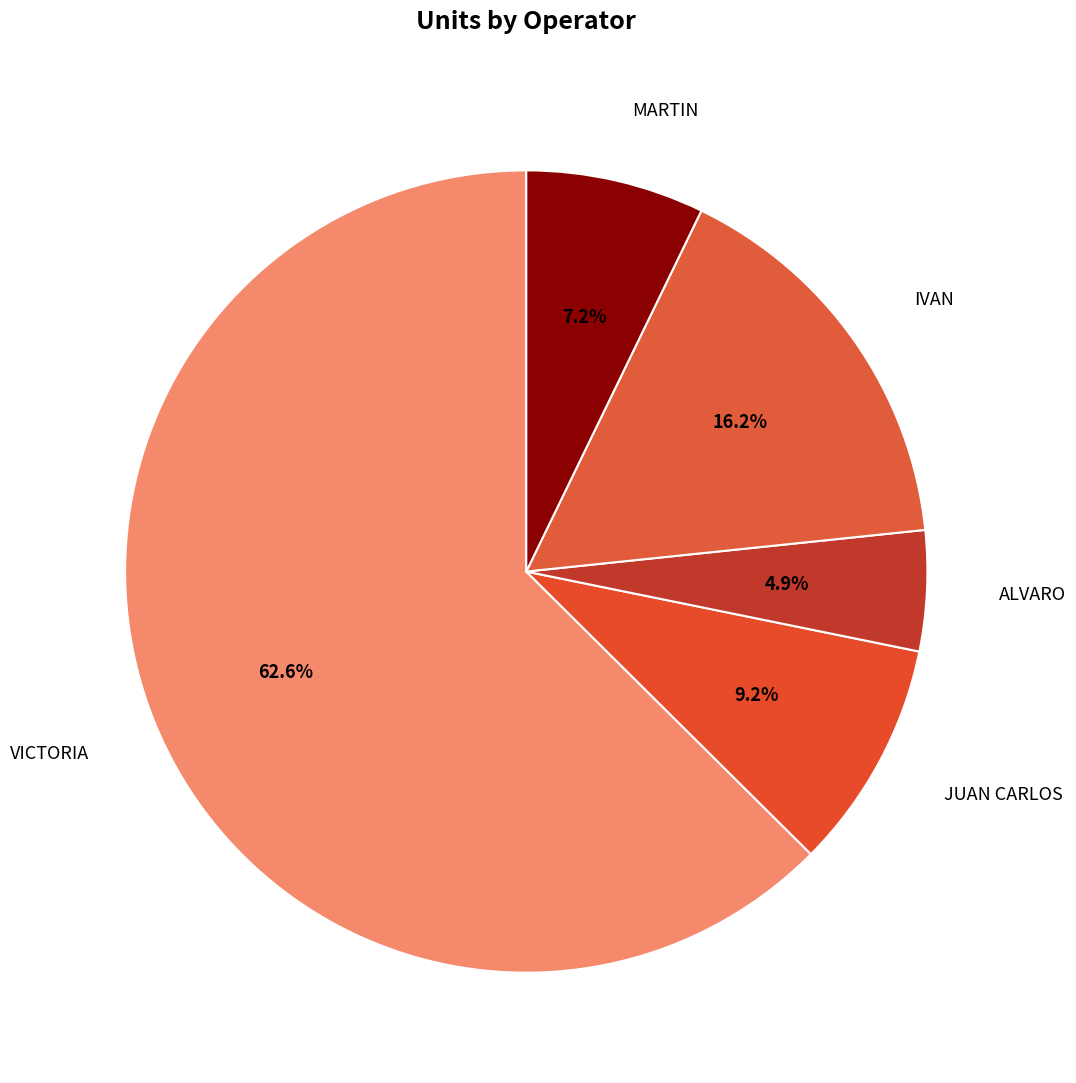

Is there any slice that represents more than half of the pie?

Yes